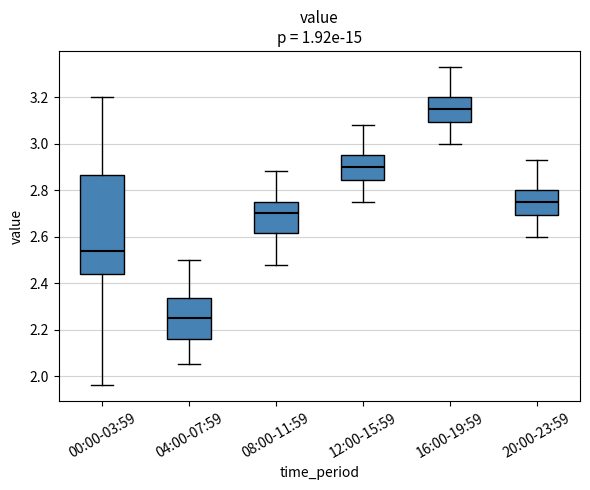

Reading left to right, read every box against the y-axis: the position of its median line, the range the box covers, and the ends of its whiskers. The values are not printed on the chart, so give them approximately, as read against the axis.

00:00-03:59: median 2.54, box 2.44 to 2.86, whiskers 1.96 to 3.20
04:00-07:59: median 2.26, box 2.16 to 2.34, whiskers 2.06 to 2.50
08:00-11:59: median 2.70, box 2.62 to 2.76, whiskers 2.48 to 2.88
12:00-15:59: median 2.90, box 2.84 to 2.96, whiskers 2.76 to 3.08
16:00-19:59: median 3.16, box 3.10 to 3.20, whiskers 3.00 to 3.34
20:00-23:59: median 2.76, box 2.70 to 2.80, whiskers 2.60 to 2.94